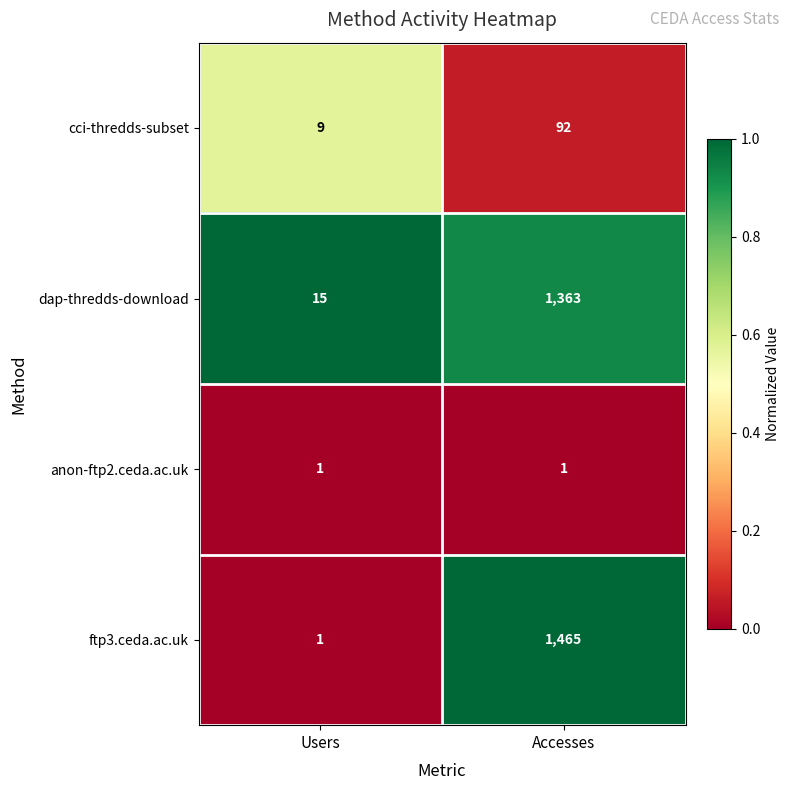

List the series in order of their peak value, highest first.

ftp3.ceda.ac.uk, dap-thredds-download, cci-thredds-subset, anon-ftp2.ceda.ac.uk